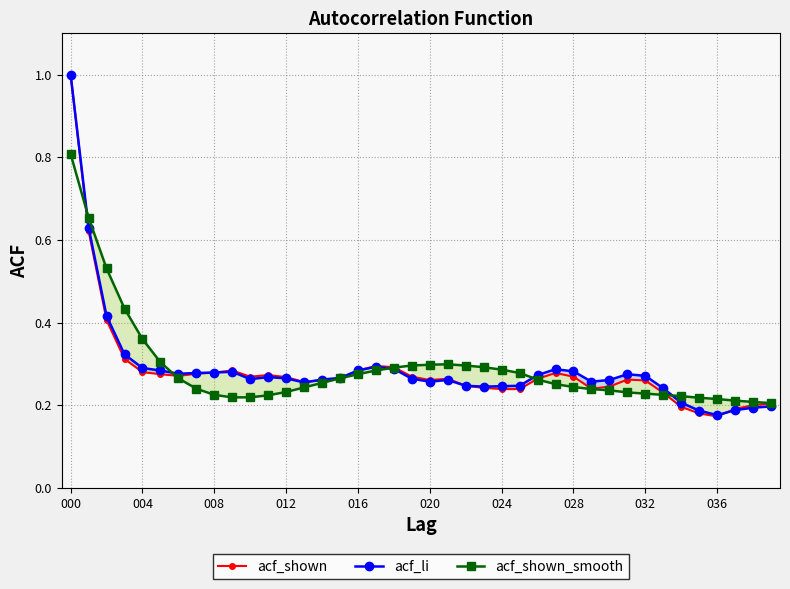

Rank the series by their maximum value, from lowest to highest.

acf_shown_smooth, acf_shown, acf_li